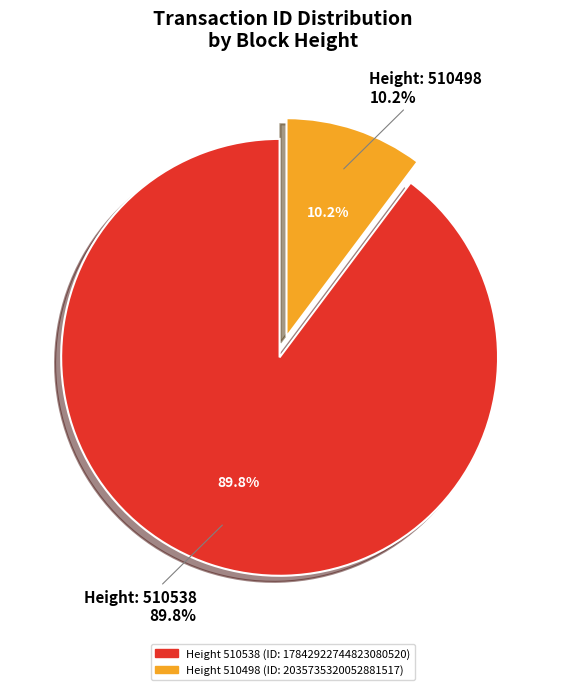

What is the total percentage of 510538 and 510498?

100.0%